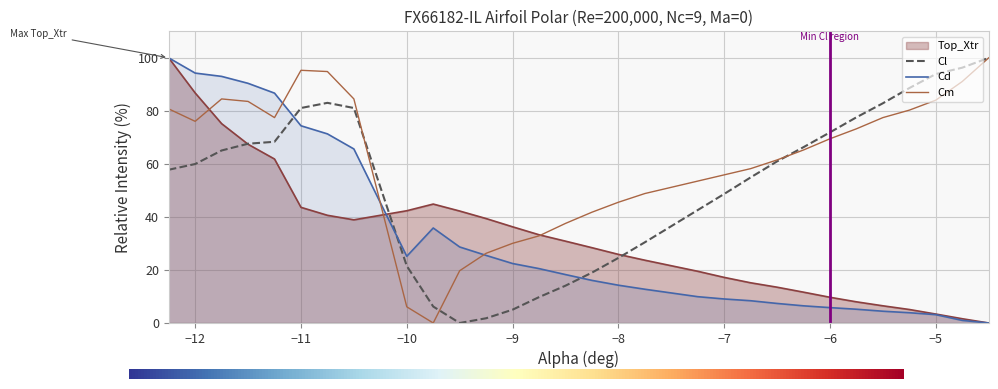

Reading left to right, what are all the values shown in this chart?

Cl: 57.8	60.0	65.1	67.6	68.4	81.1	83.0	81.1	21.5	6.2	0.0	1.8	5.0	9.8	14.1	19.0	24.5	30.4	42.6	48.7	54.9	61.0	66.3	71.9	77.6	82.9	88.6	93.9	96.3	100.0
Cd: 100.0	94.3	93.0	90.4	86.7	74.4	71.3	65.6	25.2	35.8	28.7	25.5	22.4	20.5	18.3	16.1	14.3	12.7	9.9	9.1	8.4	7.4	6.5	5.8	5.2	4.4	3.9	3.1	1.0	0.0
Cm: 80.8	76.1	84.5	83.6	77.5	95.3	94.8	84.5	6.1	0.0	19.7	26.3	30.0	32.9	37.6	41.8	45.5	48.8	53.5	55.9	58.2	61.5	65.3	69.5	73.2	77.5	80.3	84.0	91.1	100.0
Top_Xtr: 100.0	86.8	75.2	67.4	61.8	43.6	40.6	38.9	42.3	44.9	42.2	39.4	36.3	33.3	30.9	28.4	25.9	23.7	19.5	17.2	15.2	13.5	11.6	9.7	8.0	6.5	5.1	3.4	1.6	0.0